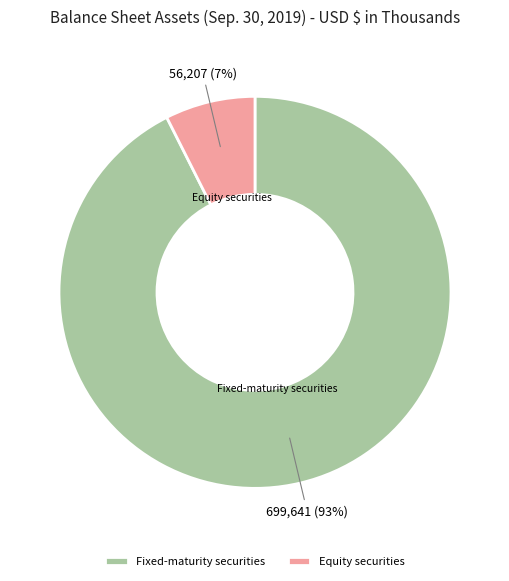

The Fixed-maturity securities slice represents 93% of the pie. True or false?

True